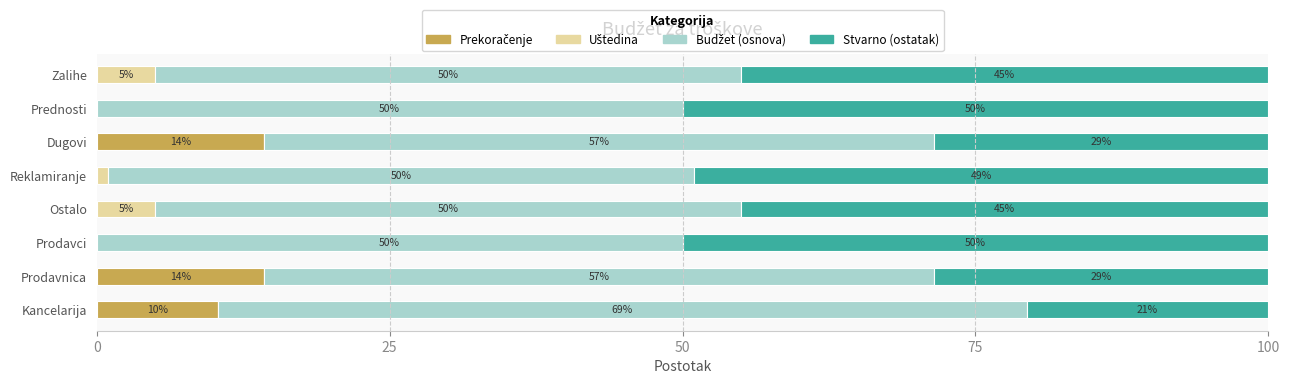

What is the total value across all series at Dugovi?

100.0